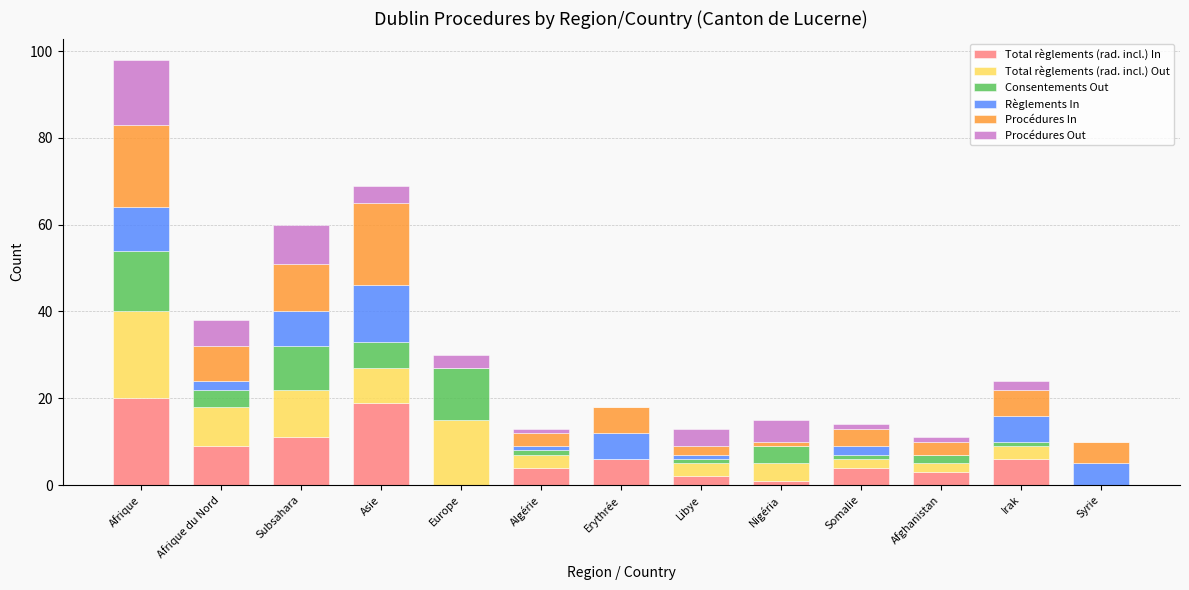

What is the total value across all series at Afrique?

98